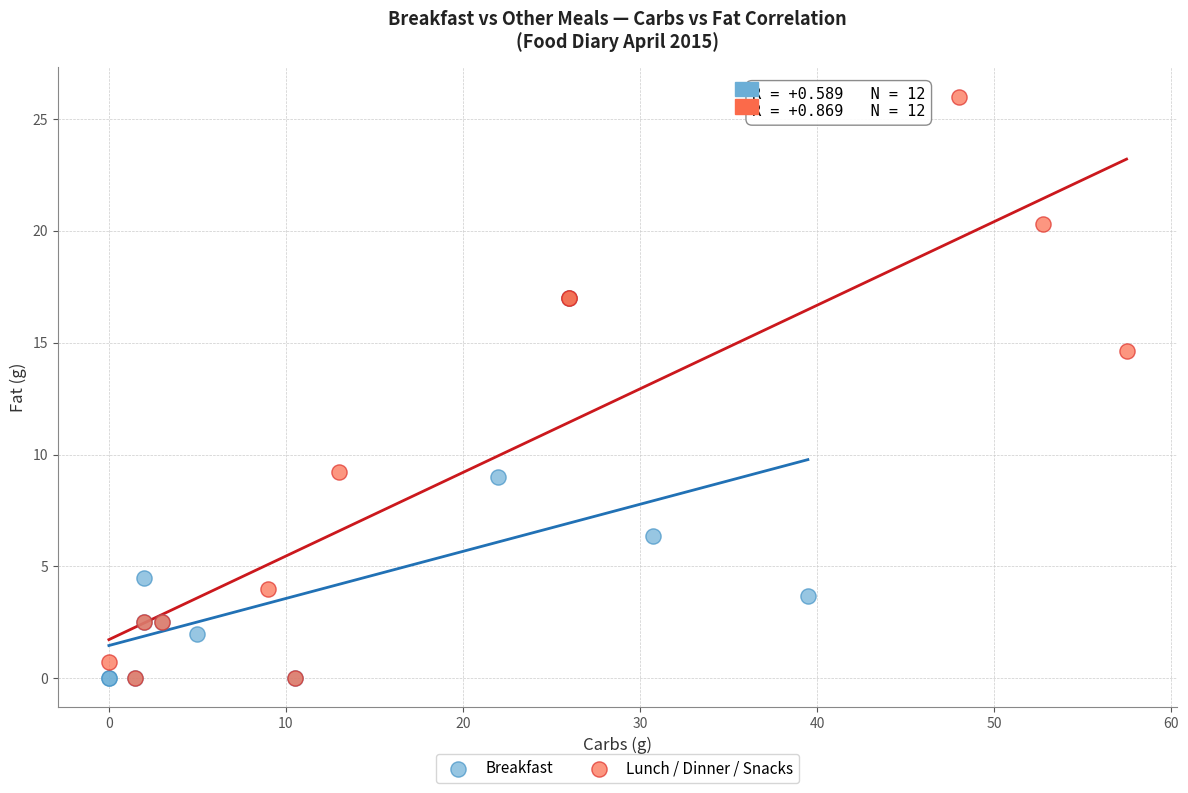

Which series has the widest spread of Y values?

Lunch / Dinner / Snacks